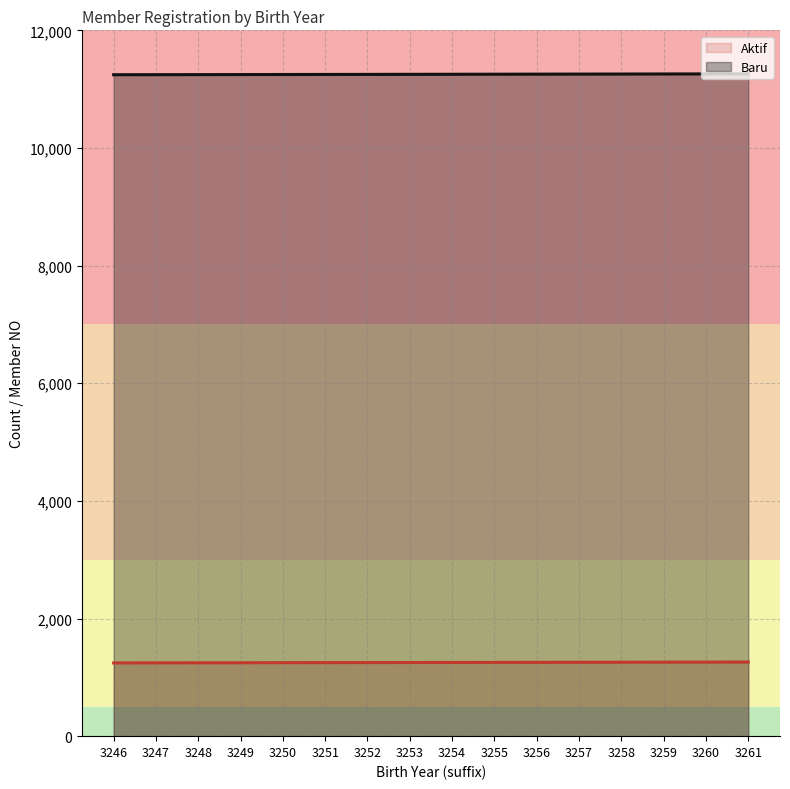

At how many categories does at least one series exceed 6923?

16